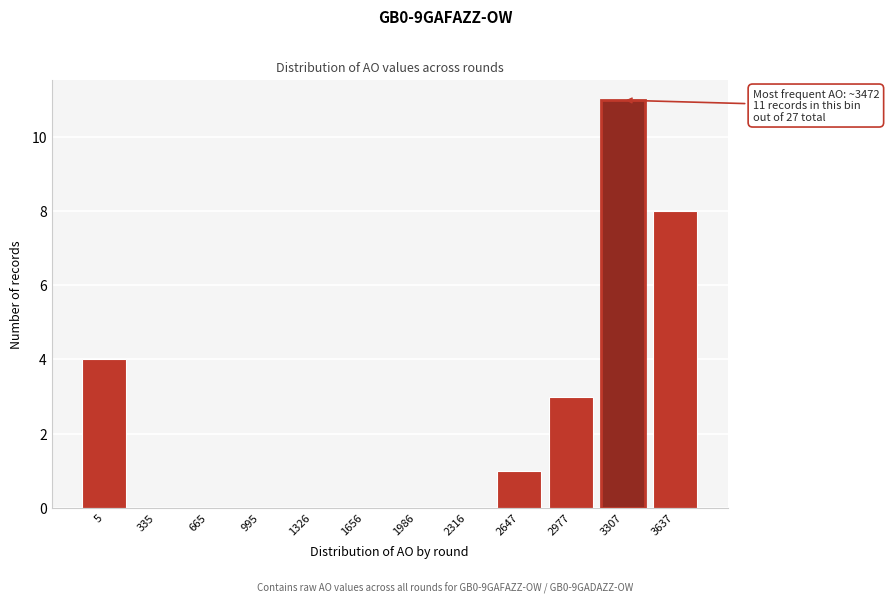

Reading left to right, transcribe all the data shown in this chart.

5=4	335=0	665=0	995=0	1326=0	1656=0	1986=0	2316=0	2647=1	2977=3	3307=11	3637=8